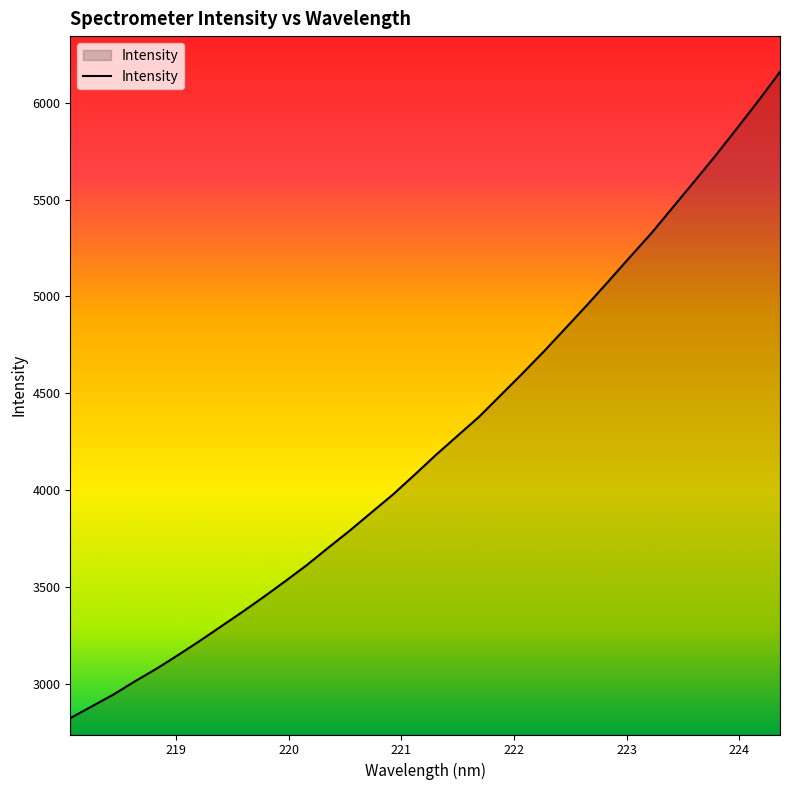

What is the difference between the maximum and minimum values?

3336.8